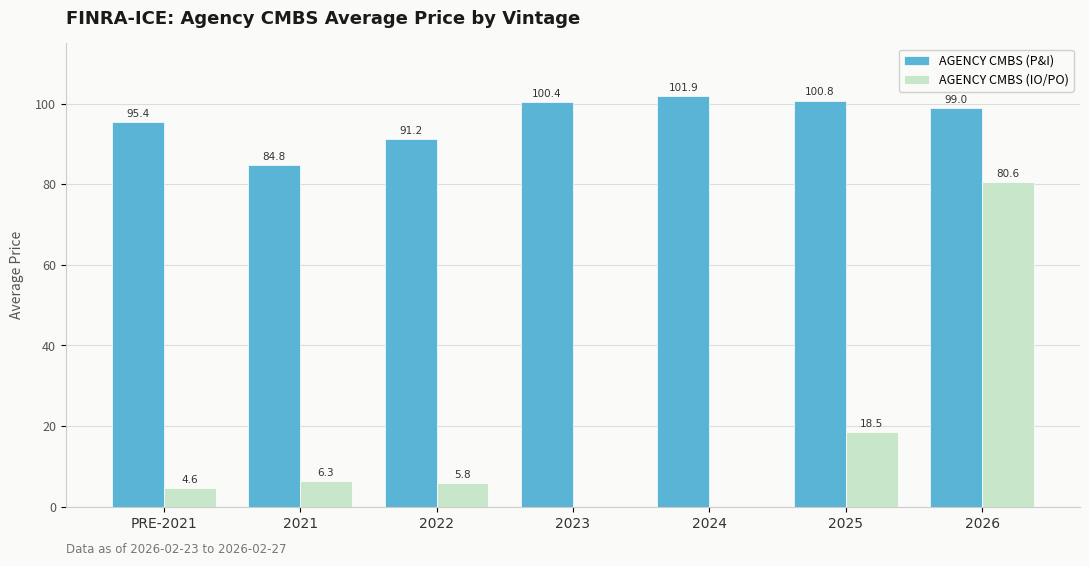

Which series has the widest spread of values?

AGENCY CMBS (IO/PO)